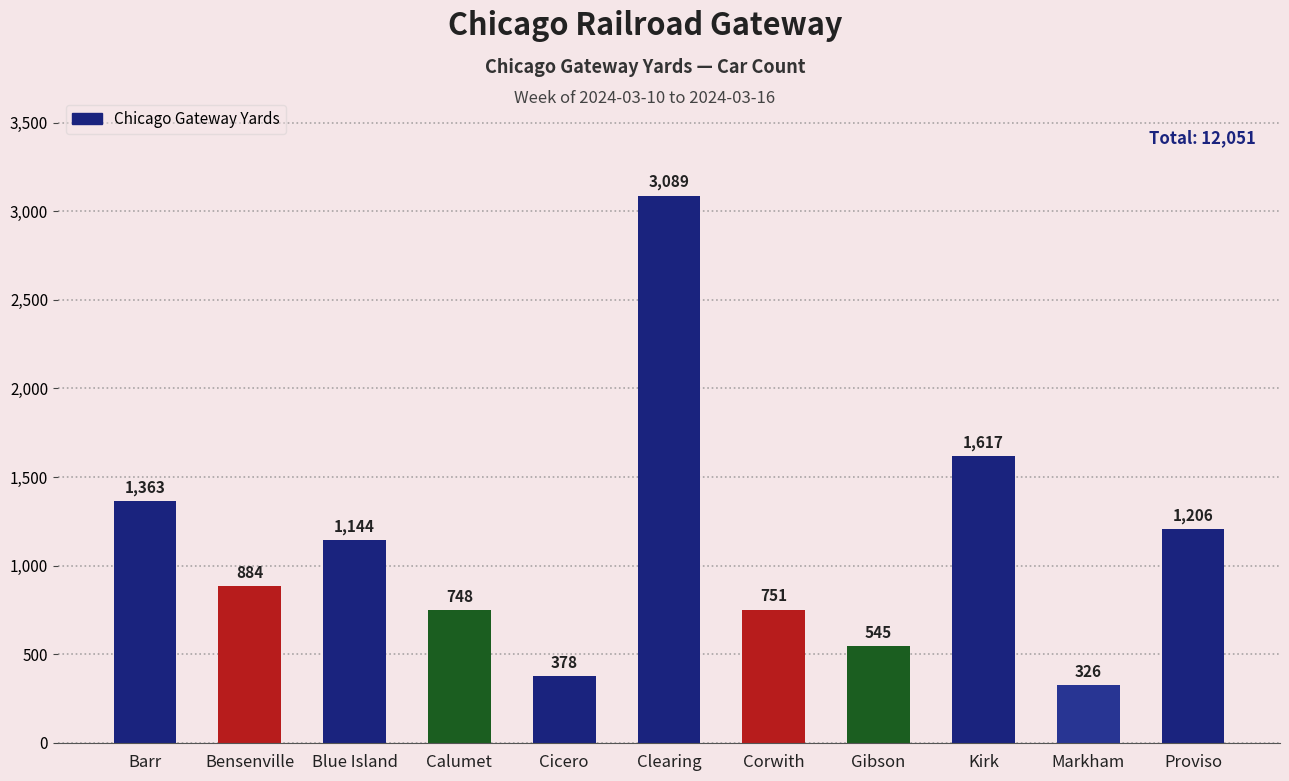

What is the sum of the values at Proviso and Clearing?

4295